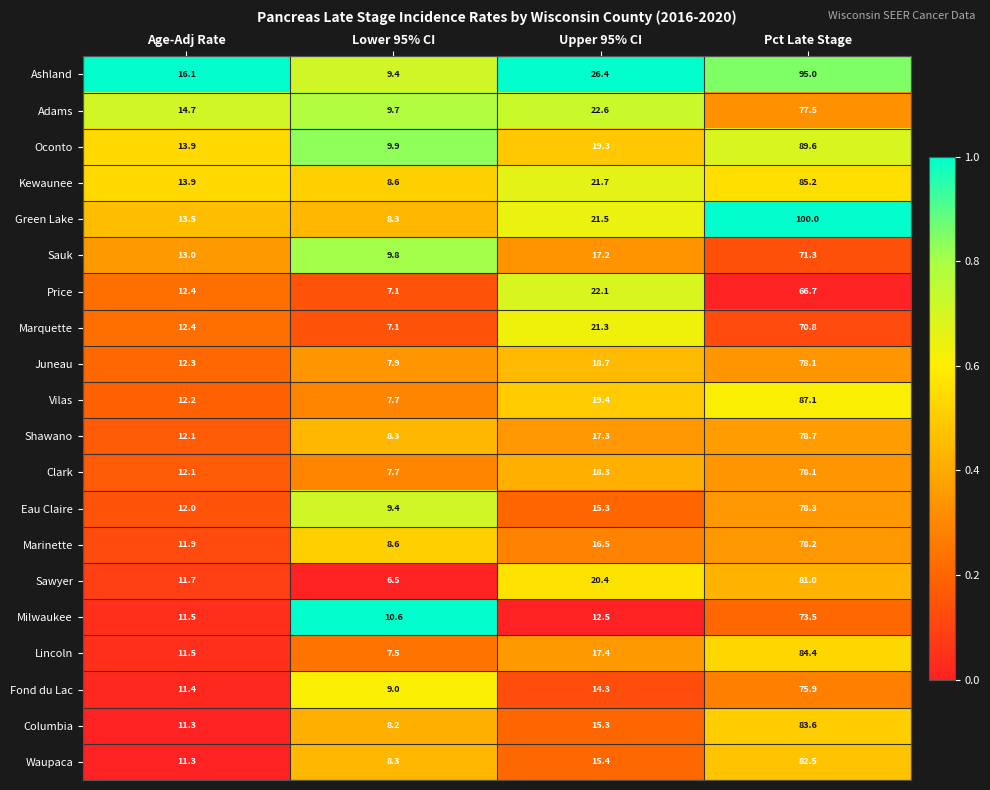

Where does the Ashland series first go above 26?

Upper 95% CI